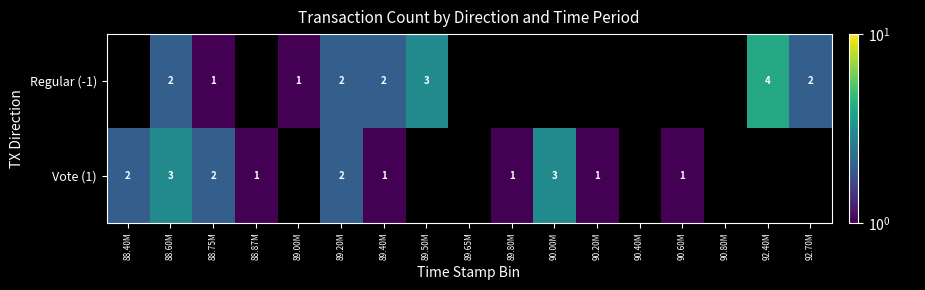

Which label corresponds to the smallest value in the chart?

88.75M